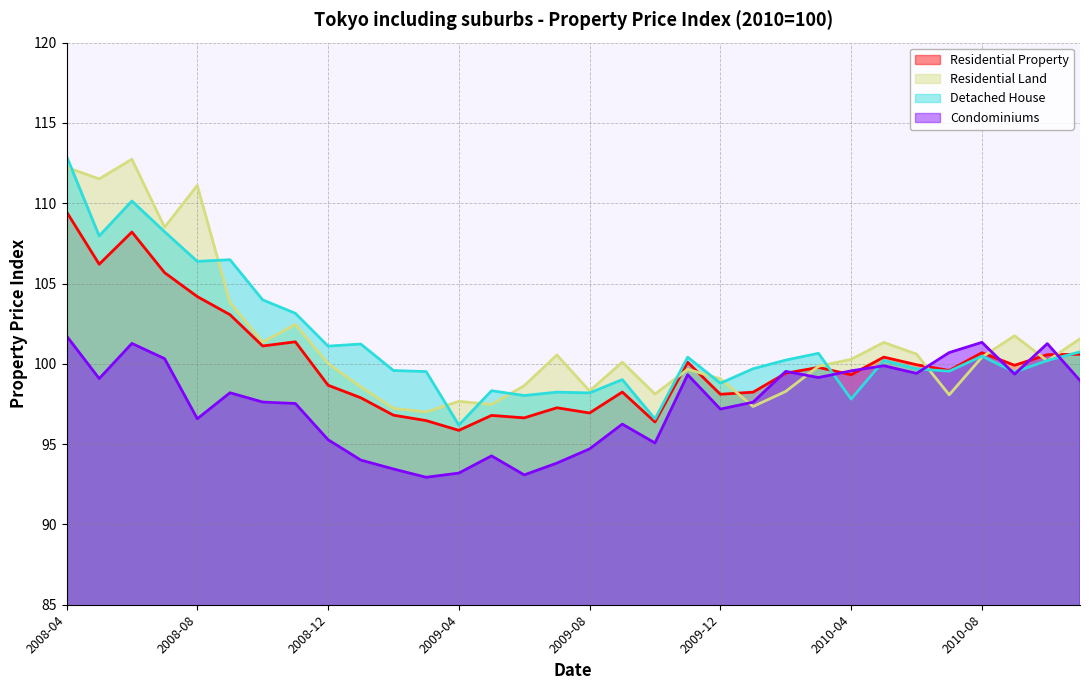

The value of Residential Land at 2009-06 is 38.3. True or false?

False